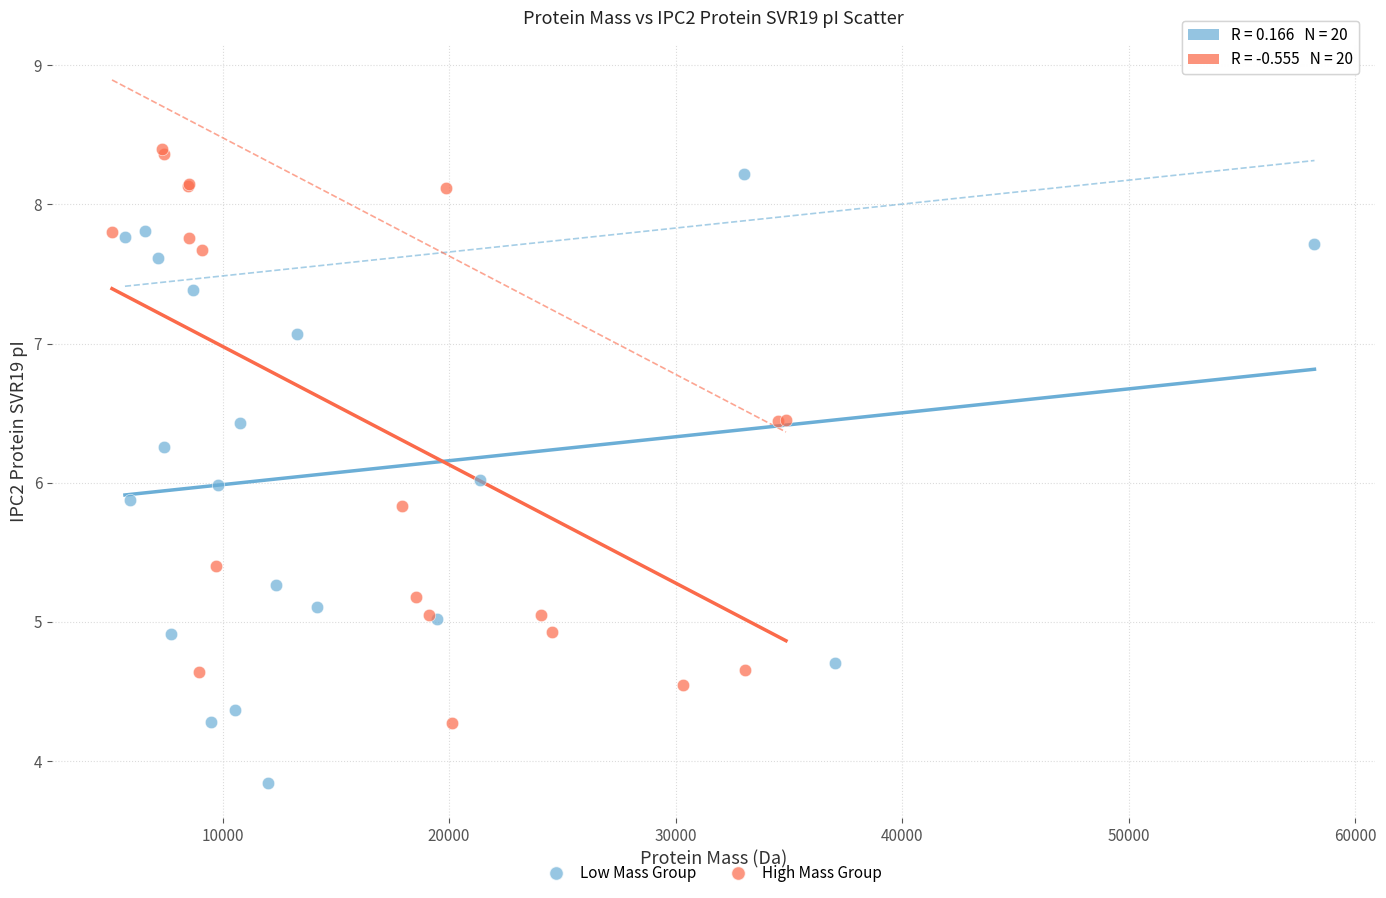

Which series reaches the minimum Y coordinate?

Low Mass Group